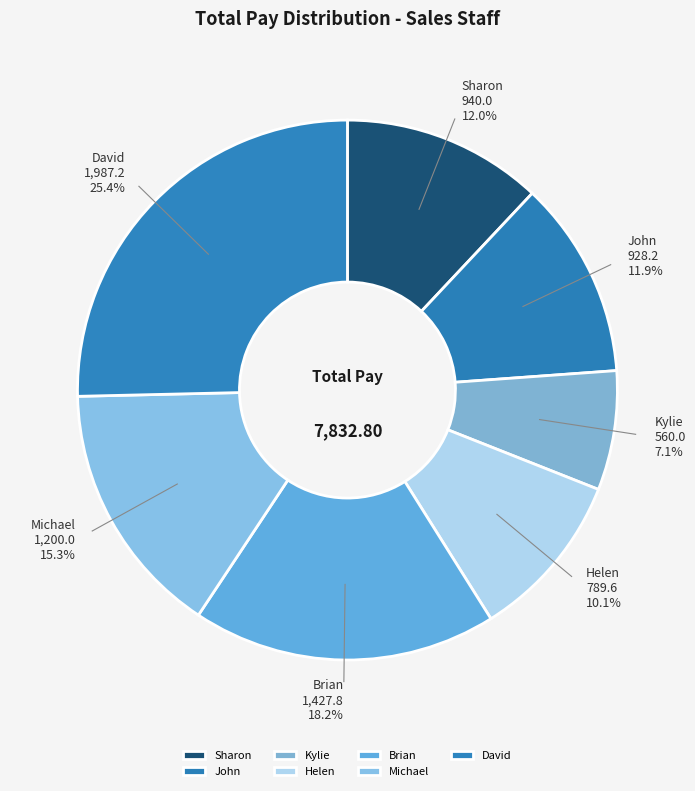

What percentage is the Kylie slice, to the nearest percent?

7%